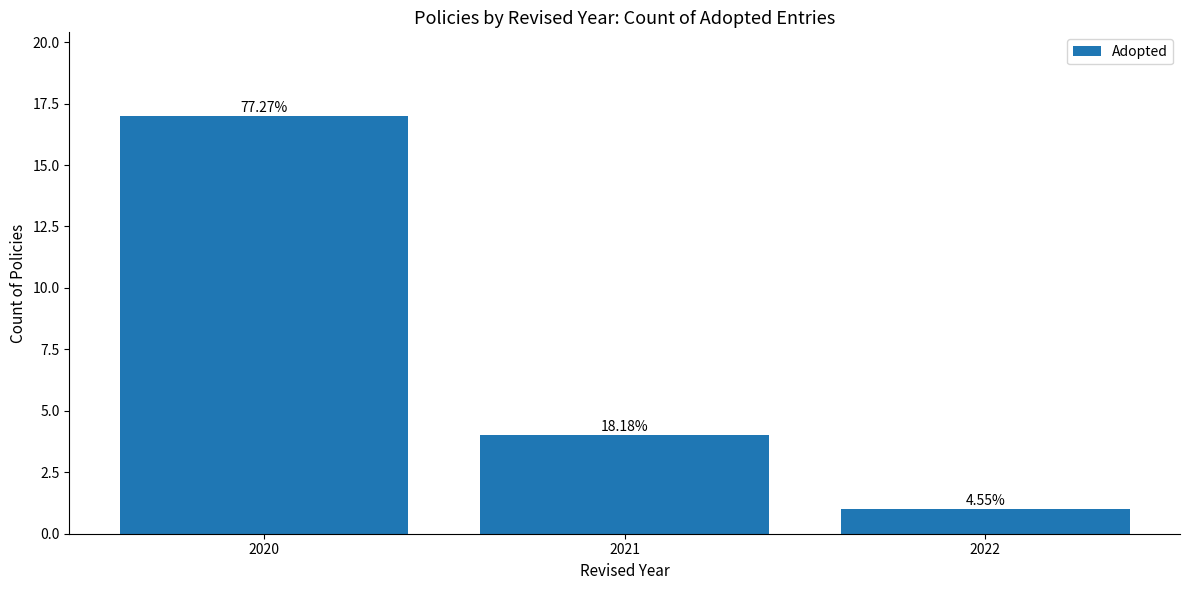

Are the bars horizontal?

No